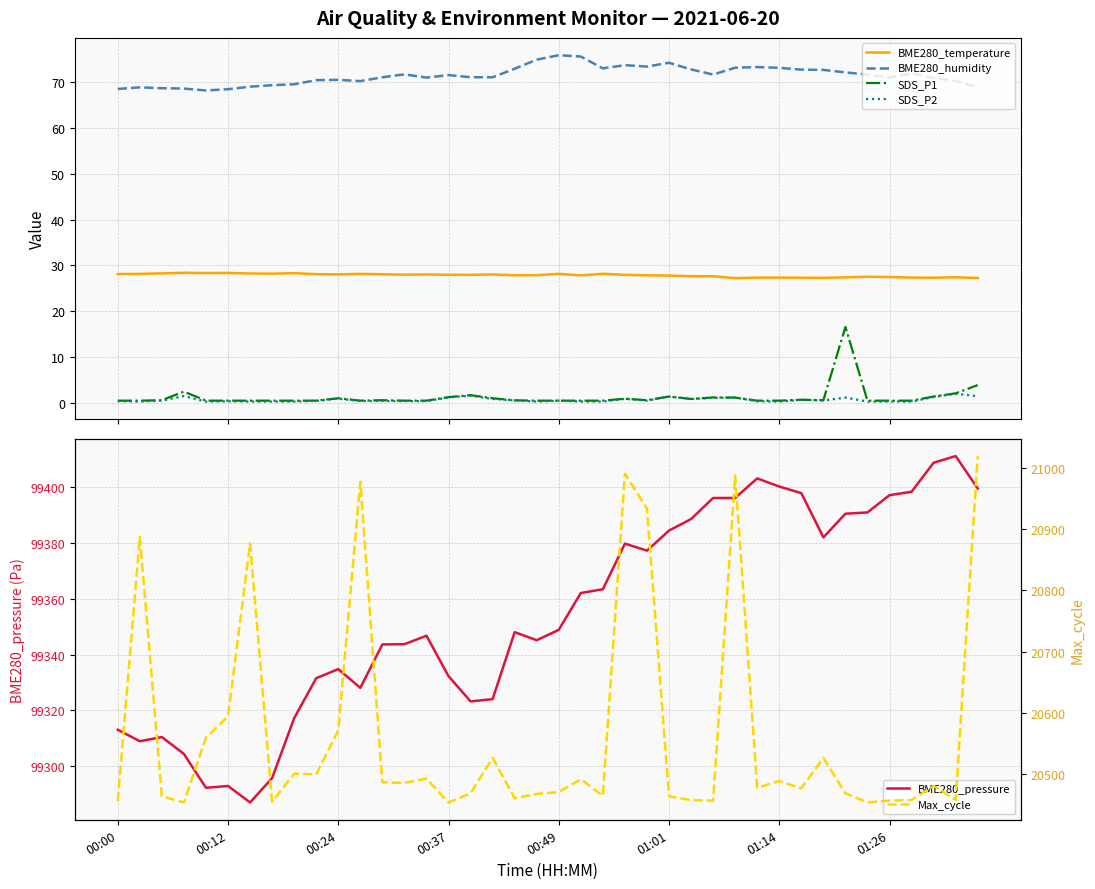

What is the value of the BME280_temperature point at the 11th from the left?

28.1